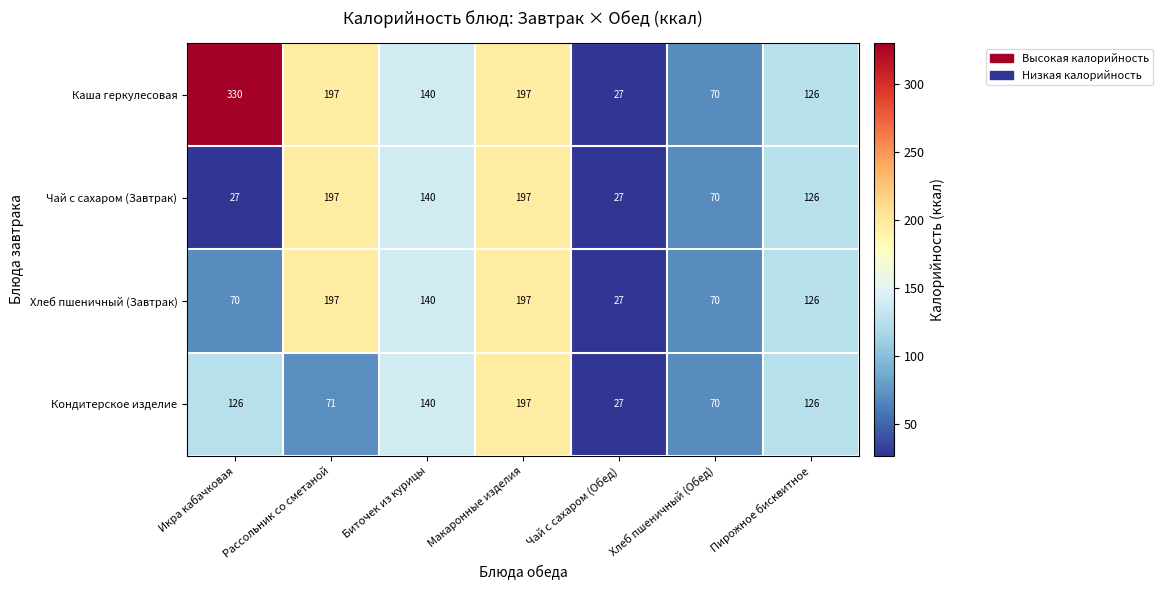

Which series has the widest spread of values?

Каша геркулесовая